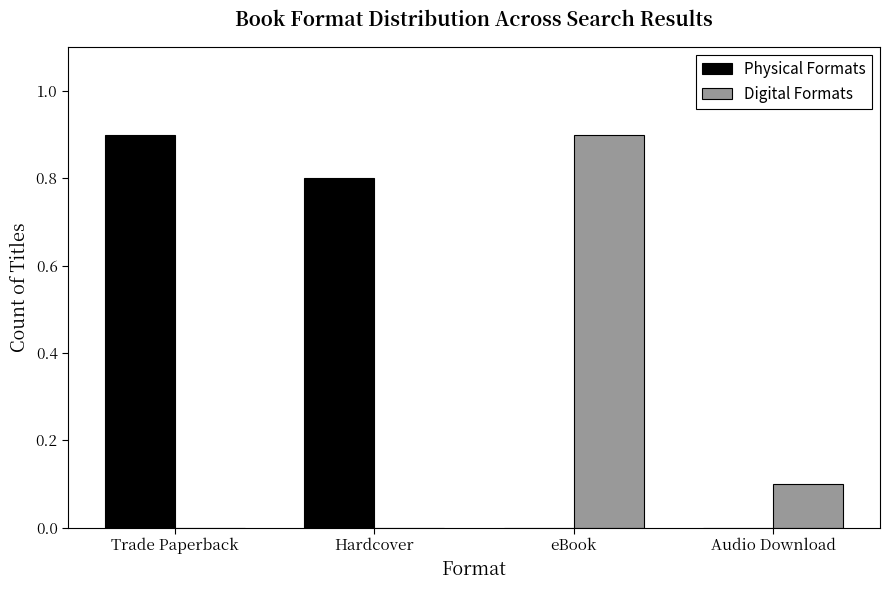

Reading left to right, list all the values displayed in this chart.

Physical Formats: 9	8	0	0
Digital Formats: 0	0	9	1